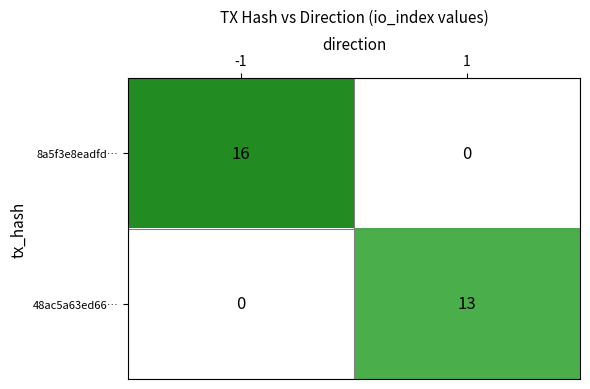

Where is 8a5f3e8eadfd… nearest to the value 8?

-1